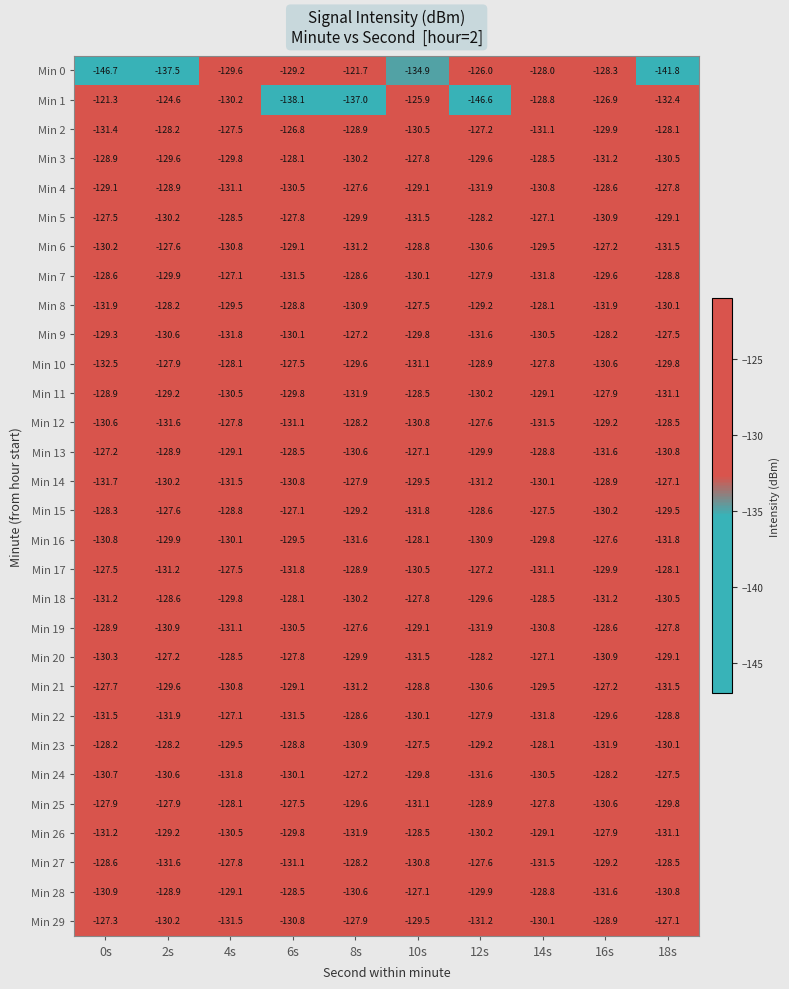

Count the number of data series in this chart.

30